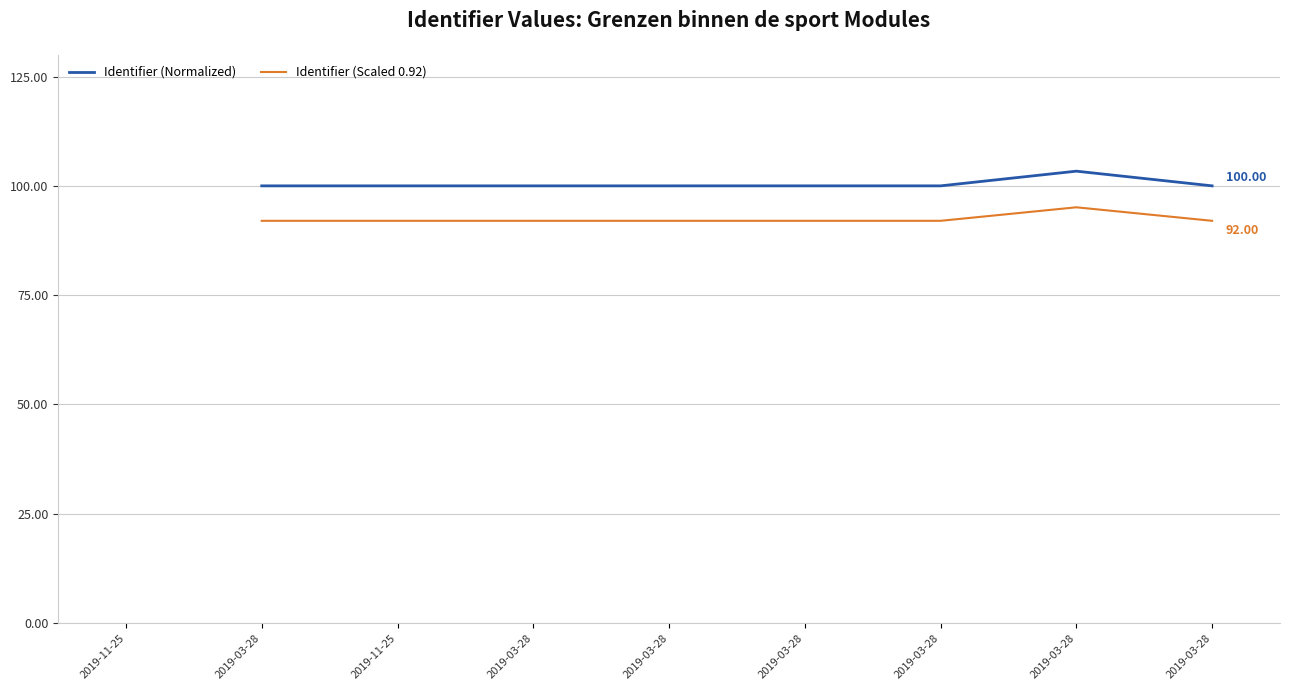

True or false: Identifier (Scaled 0.92) has more than 2 interior local peaks.

False